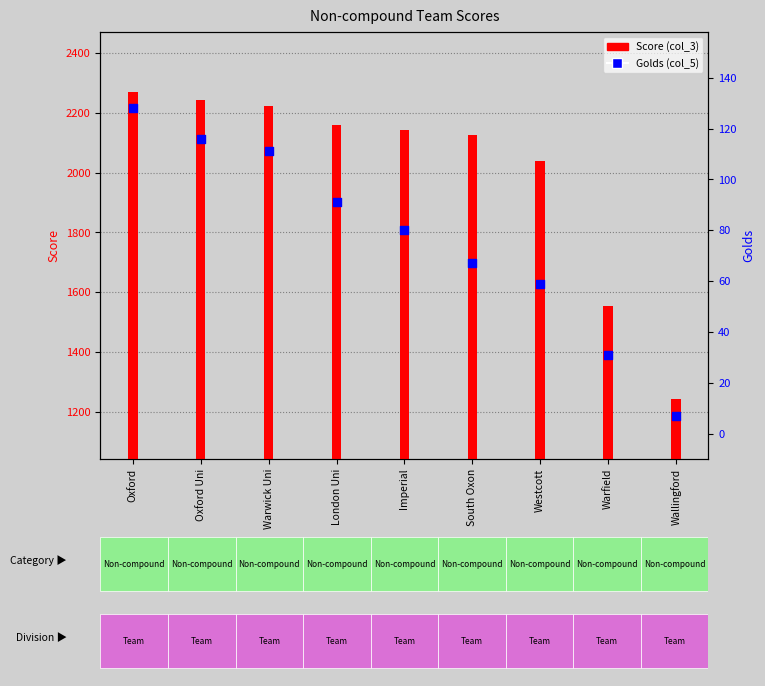

Is the value of Score (col_3) at Oxford greater than the value of Golds (col_5) at Imperial?

Yes